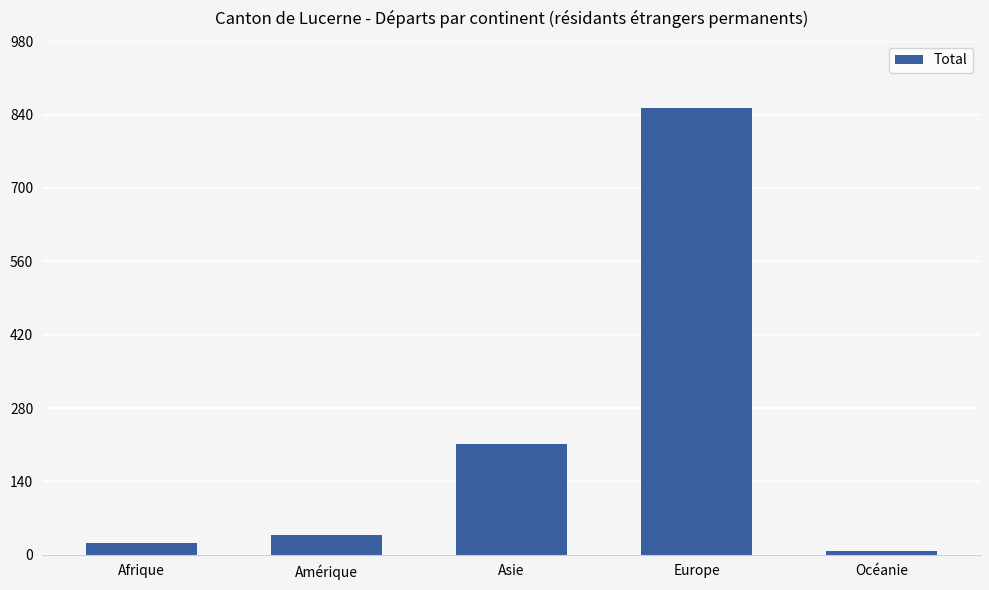

The chart shows a value of 37 at Amérique. True or false?

True